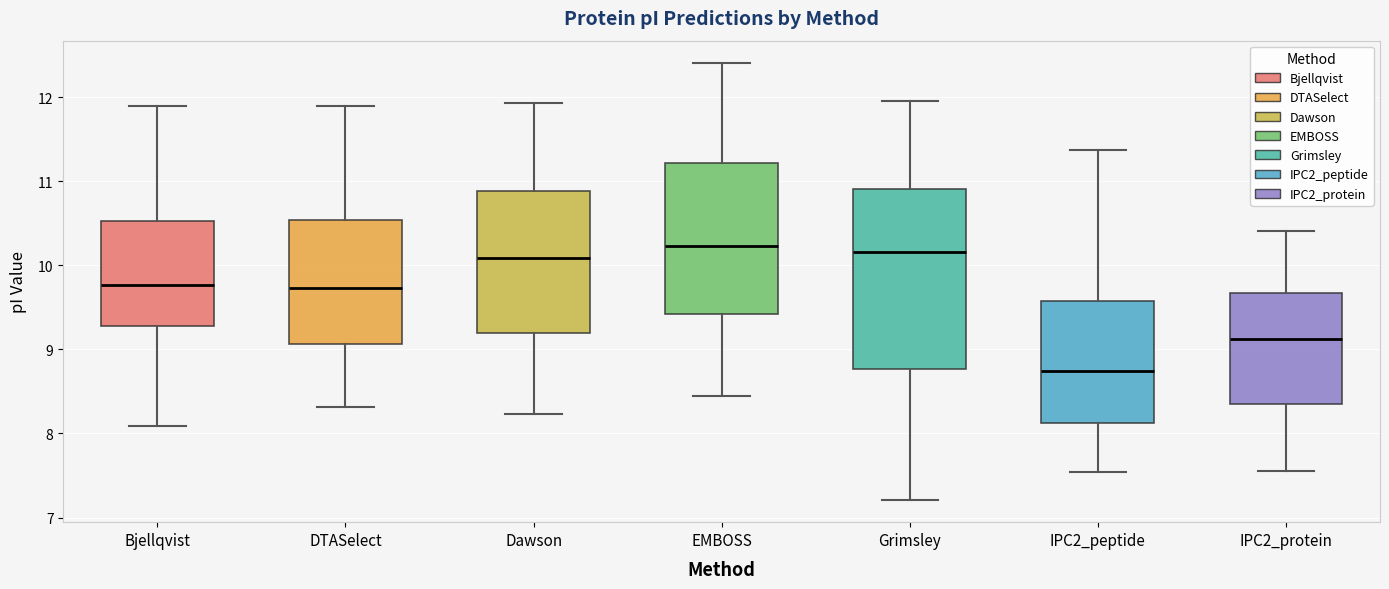

Which box is the tallest, from its lower edge to its upper edge?

Grimsley